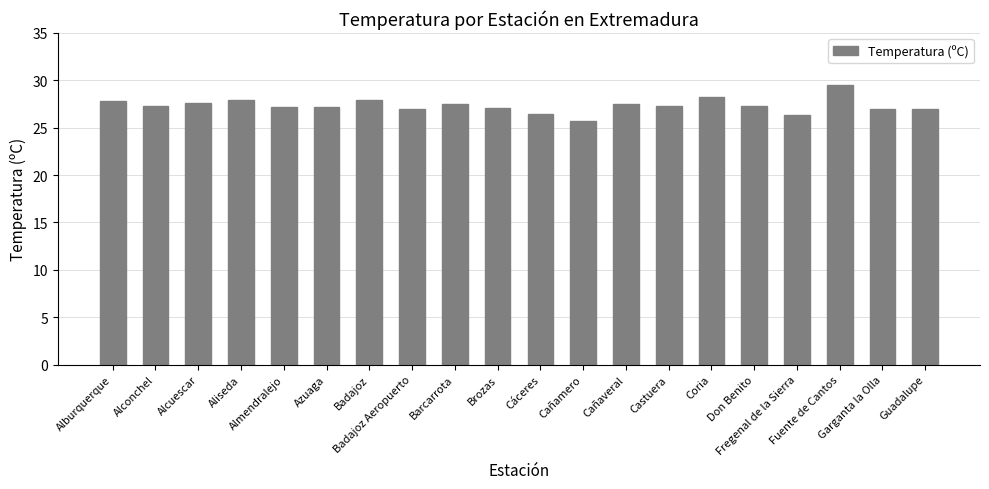

Is it true that the value at Brozas is 27.1?

True